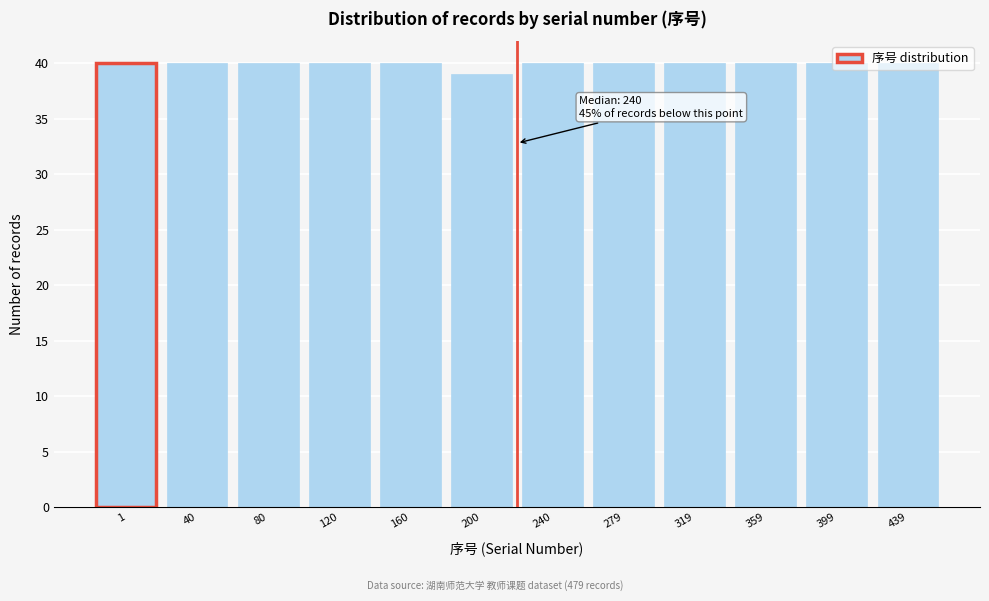

What is the value of the 7th bar from the left?

40